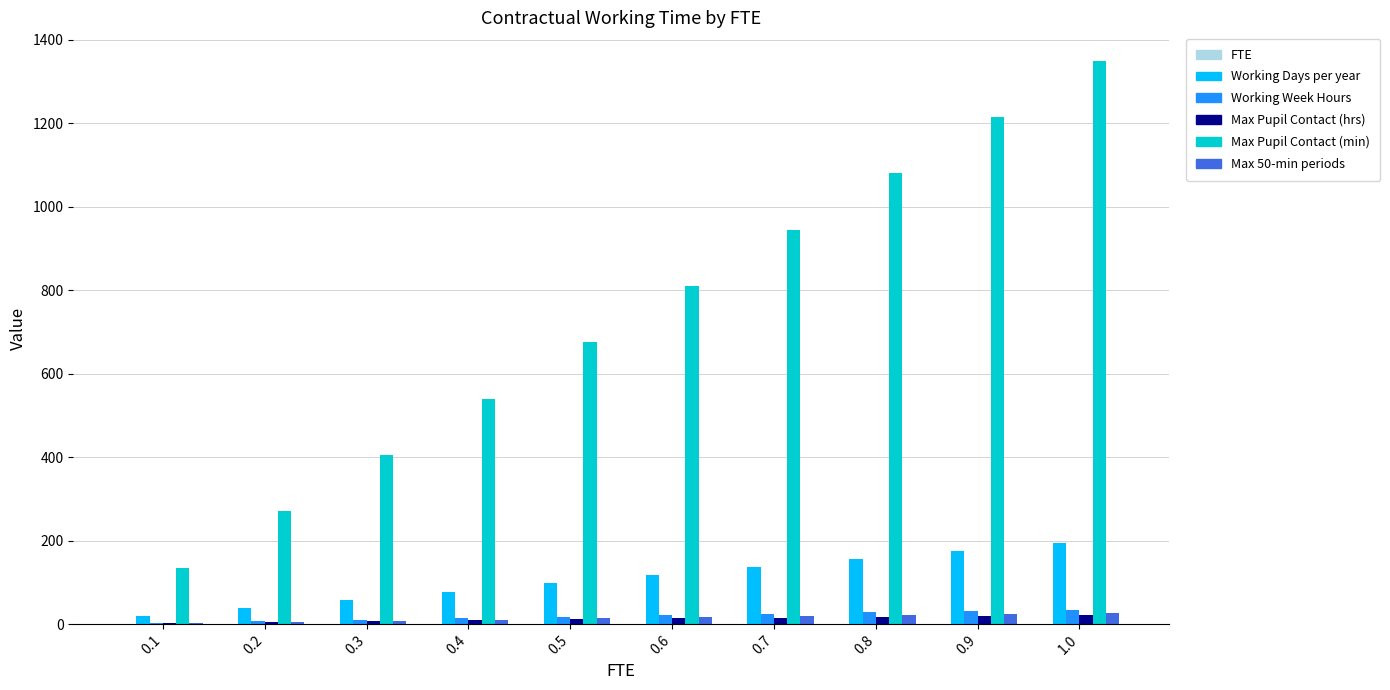

Which series changed the most between 0.7 and 0.8?

Max Pupil Contact (min)